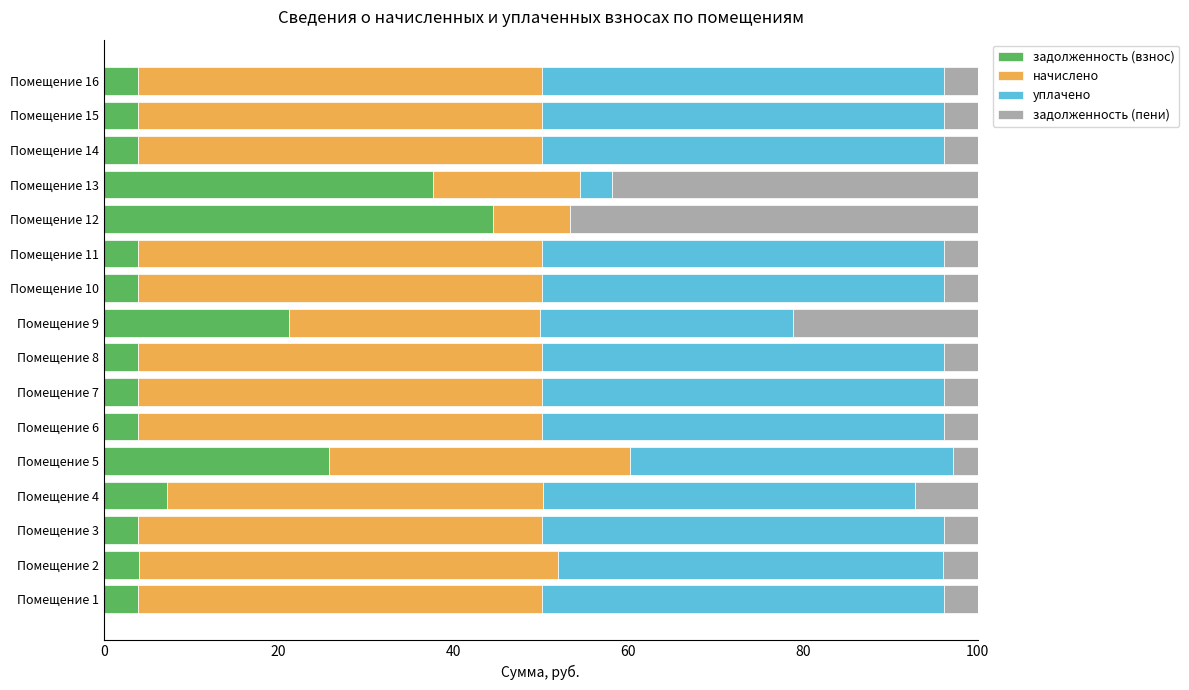

The задолженность (взнос) series shows 3.9 at Помещение 8. True or false?

True